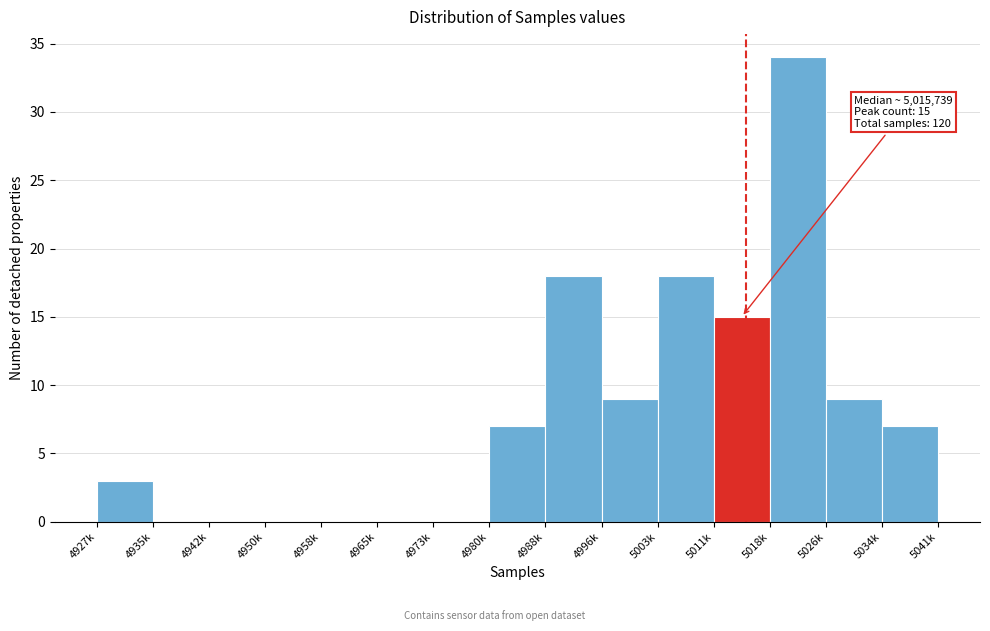

Reading left to right, extract all data points from this chart.

4927k=3	4935k=0	4942k=0	4950k=0	4958k=0	4965k=0	4973k=0	4980k=7	4988k=18	4996k=9	5003k=18	5011k=15	5018k=34	5026k=9	5034k=7